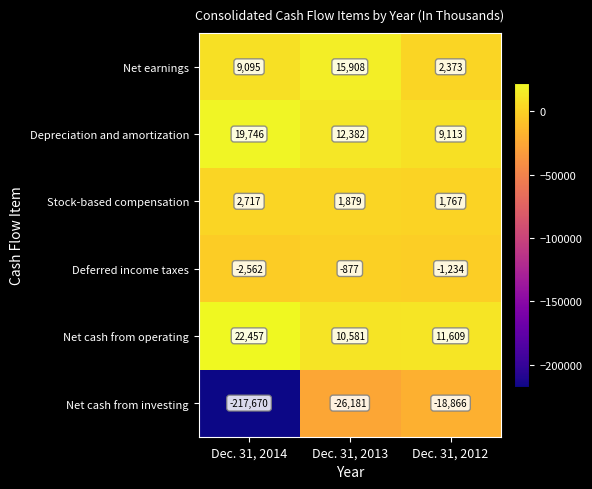

Rank the series by their maximum value, from lowest to highest.

Net cash from investing, Deferred income taxes, Stock-based compensation, Net earnings, Depreciation and amortization, Net cash from operating